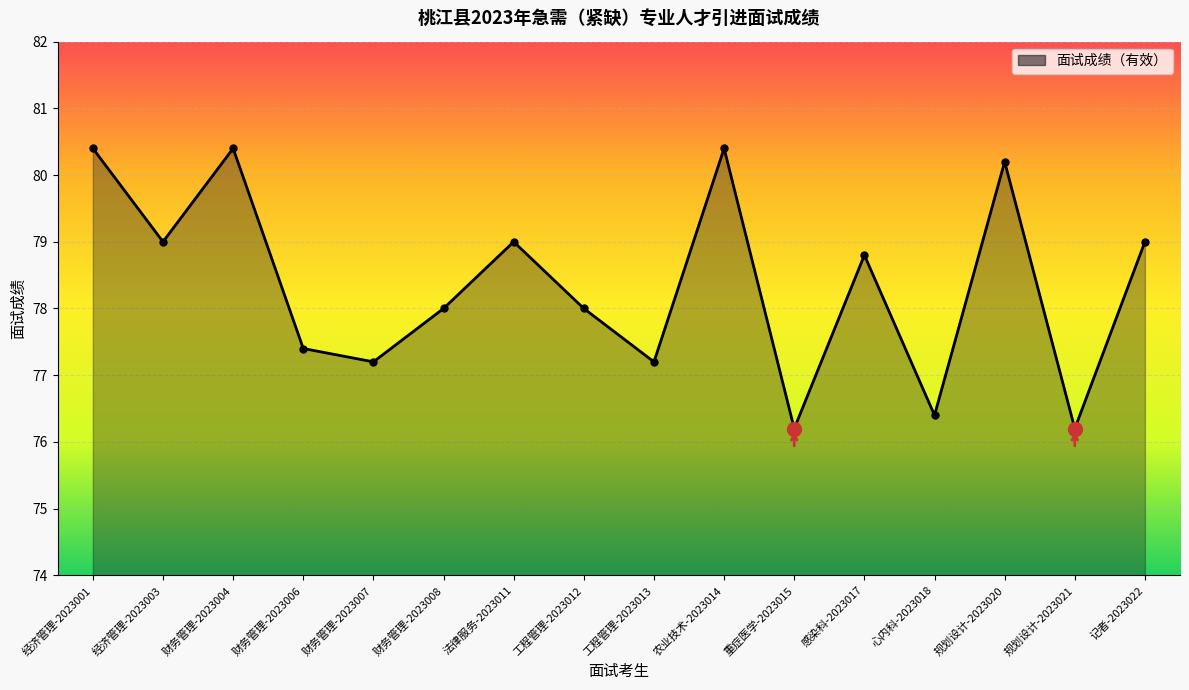

How many points are lower than both their immediate neighbors (excluding endpoints)?

6